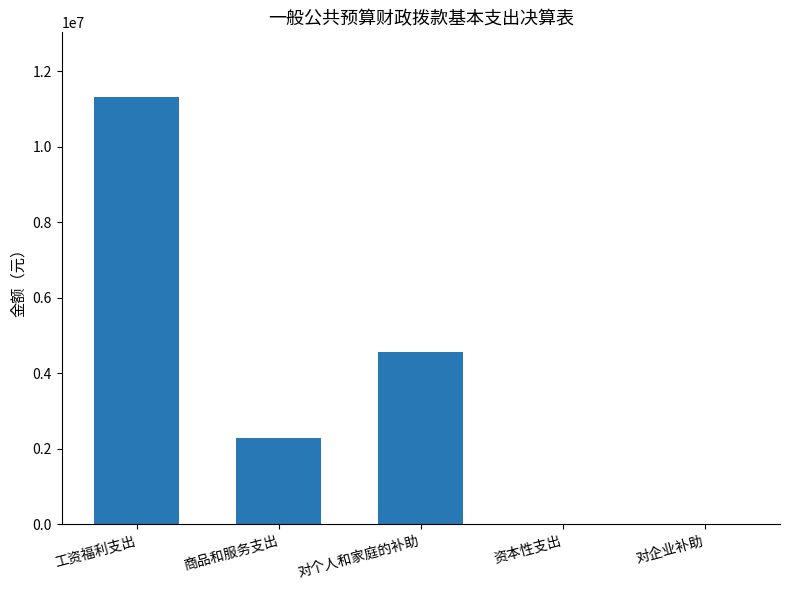

What is the change in value from 对个人和家庭的补助 to 资本性支出?

-4546768.8